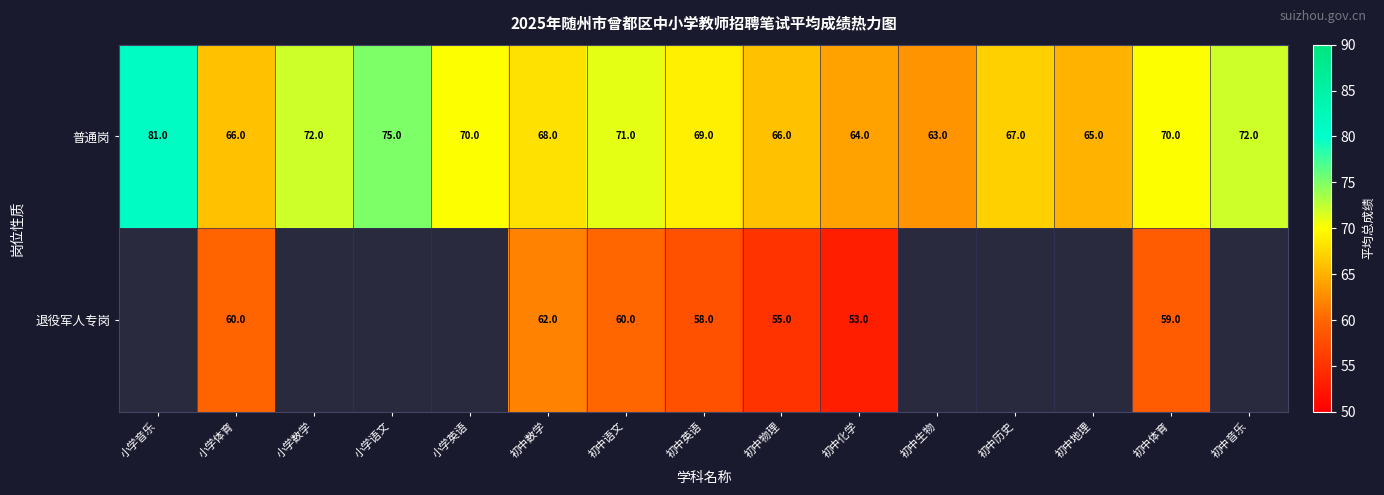

What is the approximate value of 普通岗 at 初中数学, to the nearest 5?

70